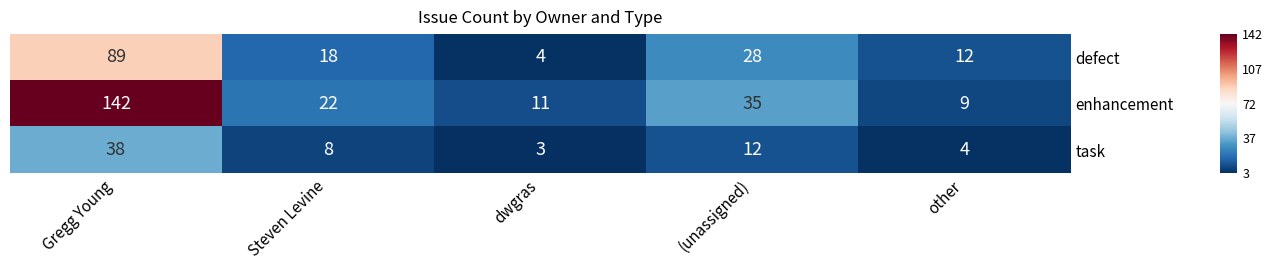

Rank the series by their average value, from lowest to highest.

task, defect, enhancement